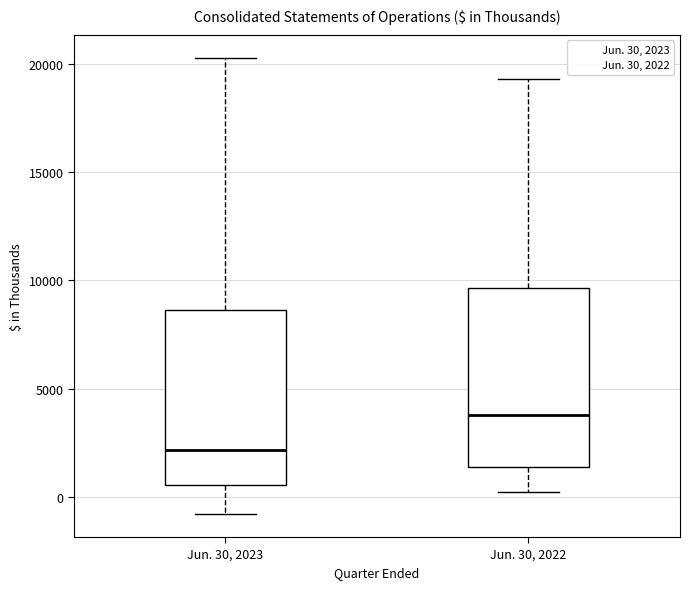

Reading left to right, transcribe this box plot: for each box, give where its median line is, the range the box spans, and where its two whiskers end, as read against the y-axis. The values are not printed on the chart, so give them approximately, as read against the axis.

Jun. 30, 2023: median 2000, box 500 to 8500, whiskers -1000 to 20500
Jun. 30, 2022: median 4000, box 1500 to 9500, whiskers 0 to 19500